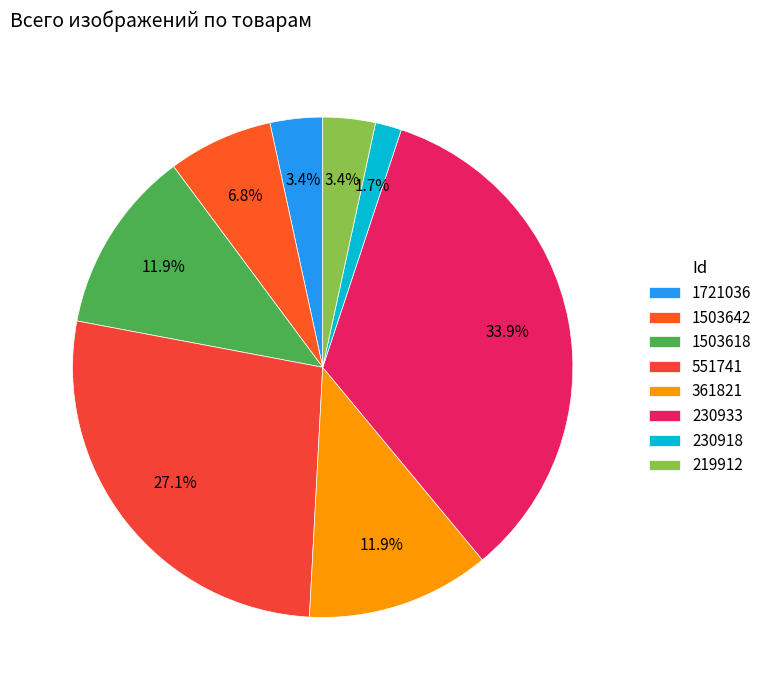

To the nearest percent, what portion does 230918 represent?

2%